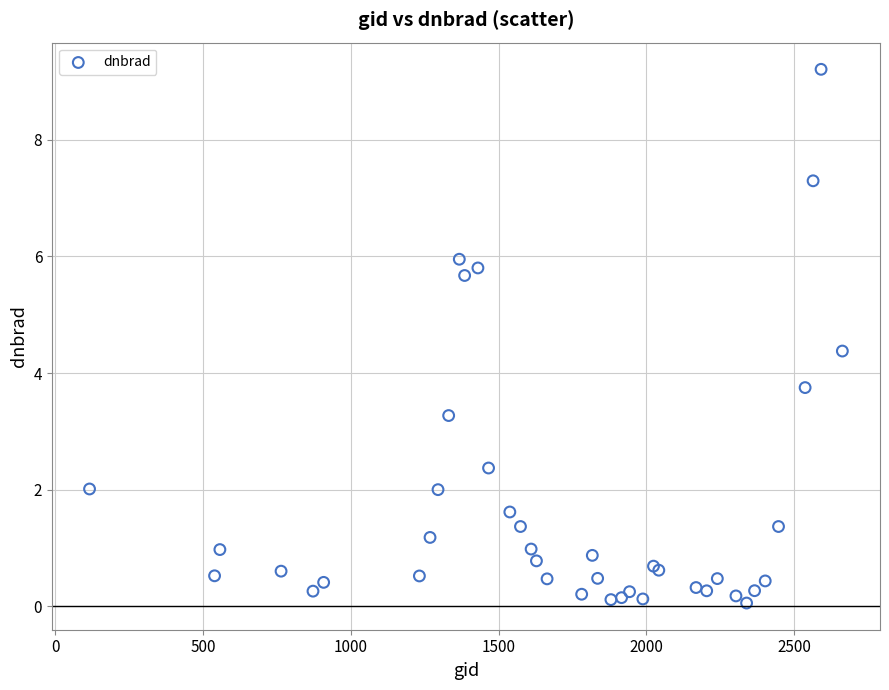

What Y value in the scatter plot is closest to 4?

3.8